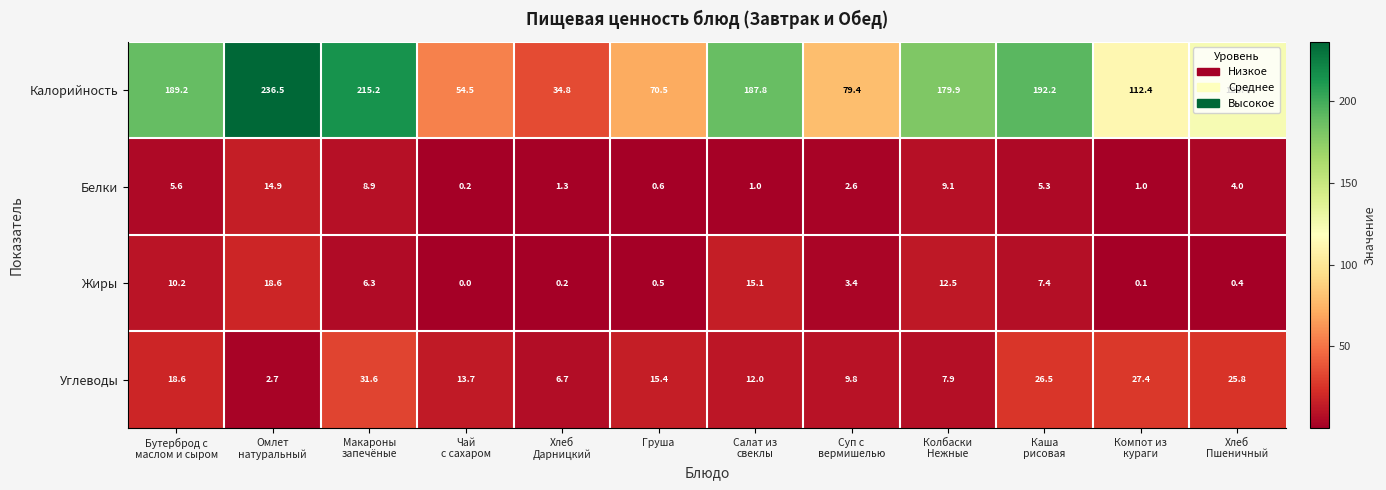

Between Салат из
свеклы and Колбаски
Нежные, which series saw the biggest shift?

Белки